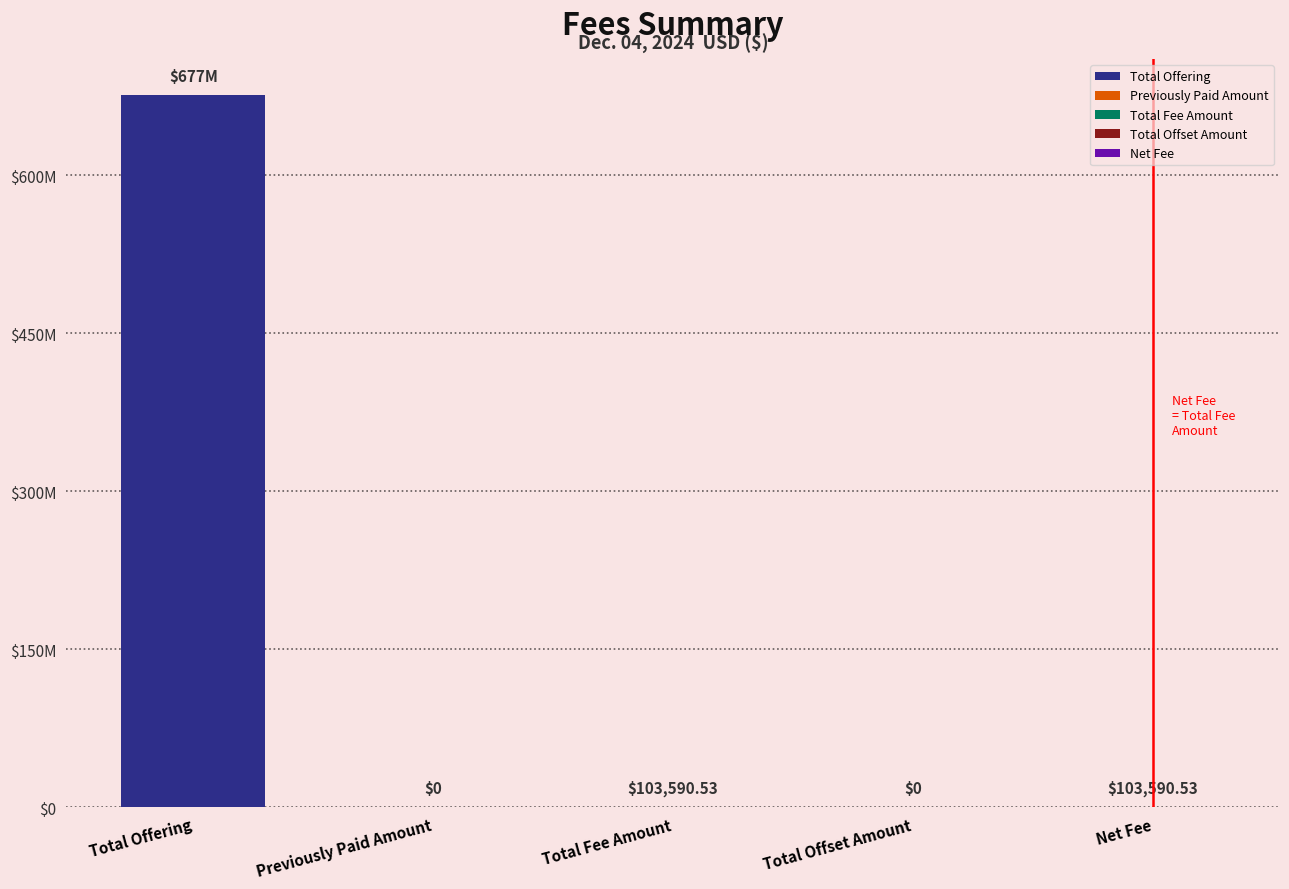

Are the bars horizontal?

No